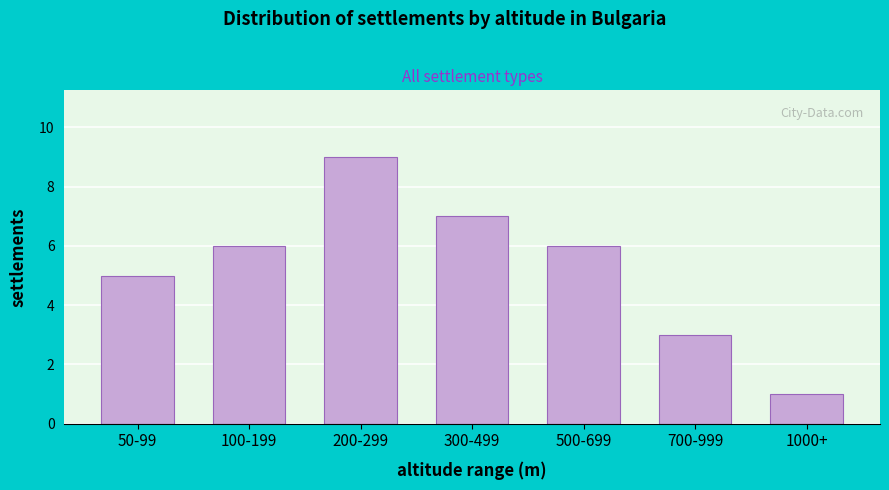

Reading left to right, list all the values displayed in this chart.

50-99=5	100-199=6	200-299=9	300-499=7	500-699=6	700-999=3	1000+=1